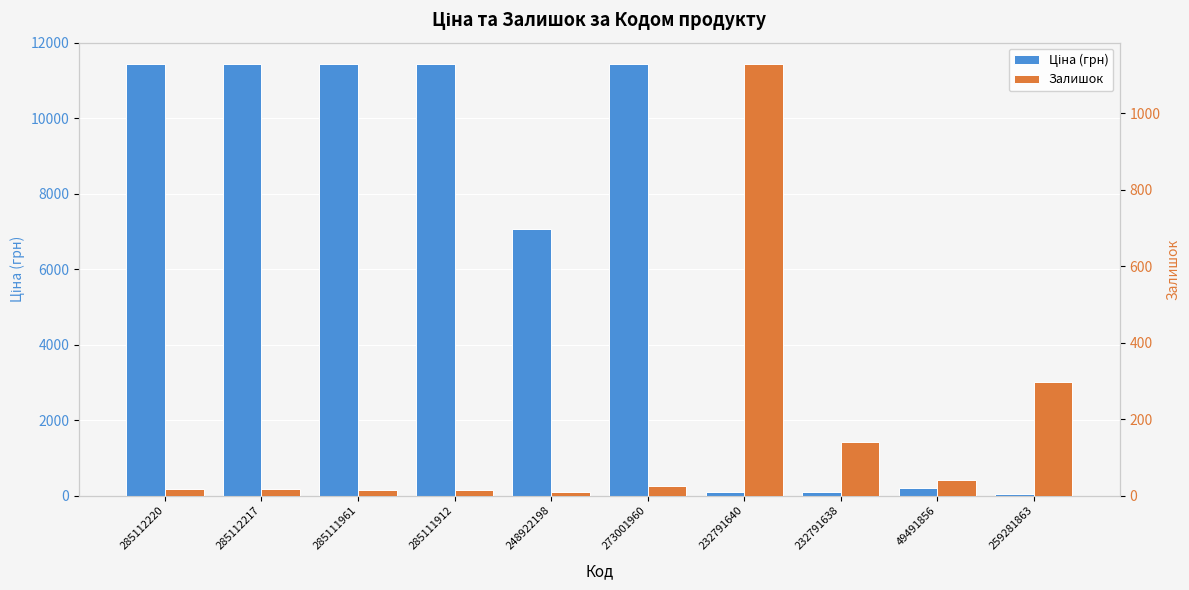

Reading left to right, extract all data points from this chart.

Ціна (грн): 11436.8	11436.8	11436.8	11436.8	7057.5	11436.8	96.3	96.3	198.0	32.2
Залишок: 17.0	17.0	15.0	14.0	10.0	25.0	1129.0	140.0	41.0	298.0